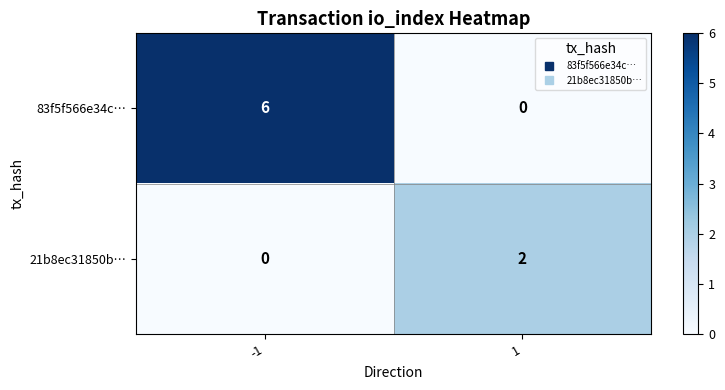

Which series has the largest range (max minus min)?

83f5f566e34c…